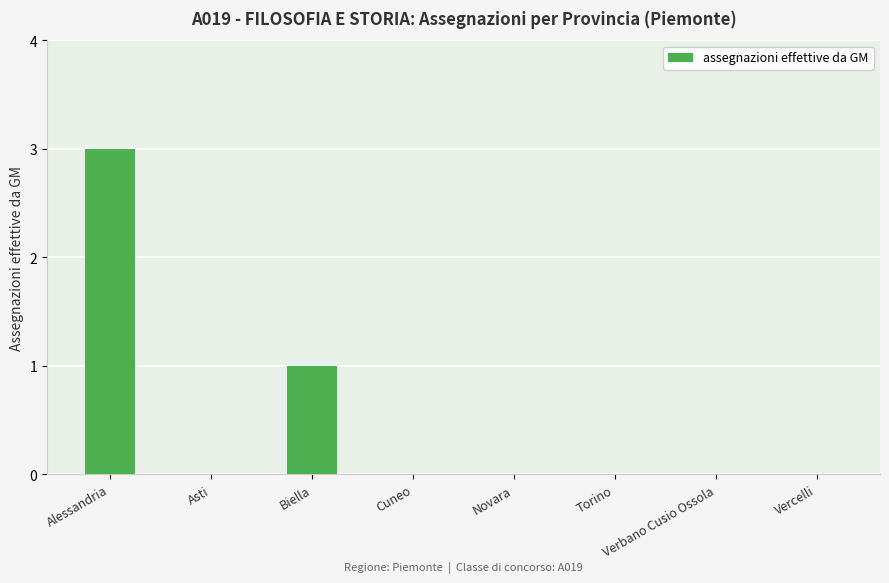

Which category has the highest value across all series?

Alessandria